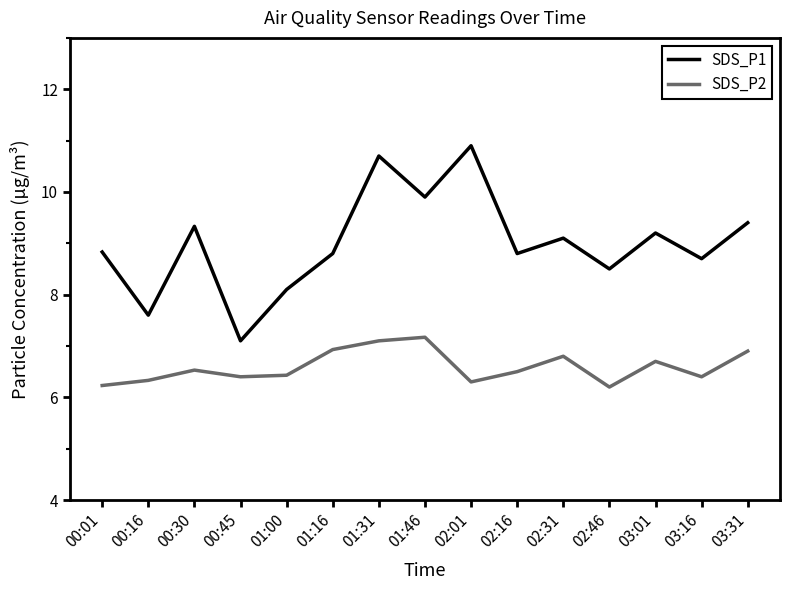

True or false: SDS_P1 has a value of 8.5 at 02:46.

True